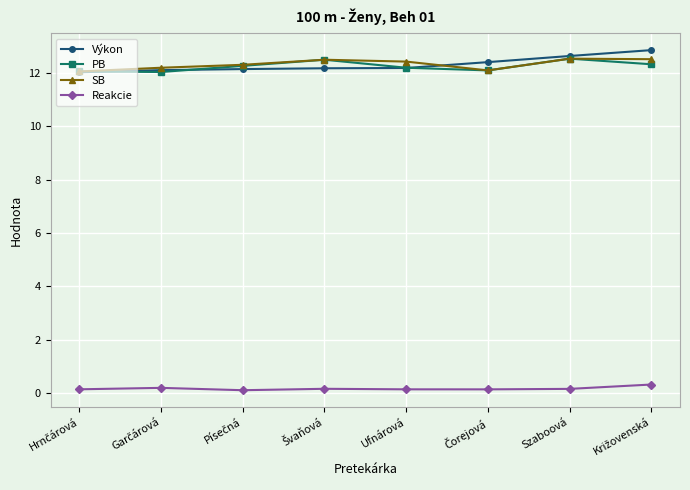

At how many categories does at least one series exceed 2?

8